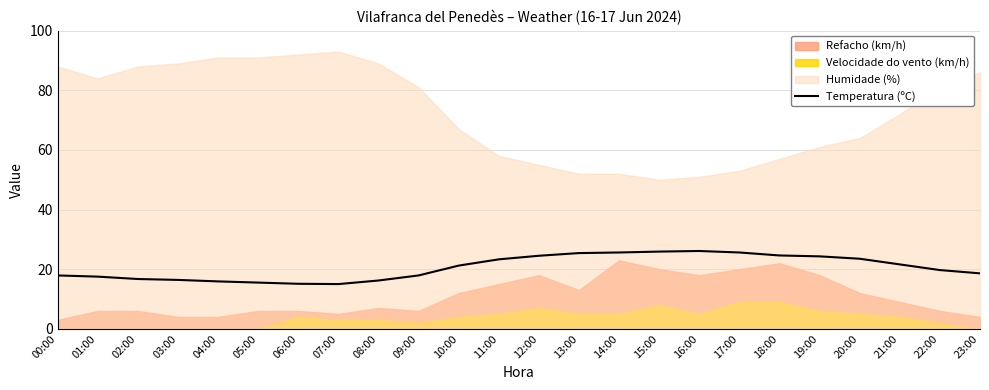

The value of Temperatura (ºC) at 11:00 is 23.3. True or false?

True